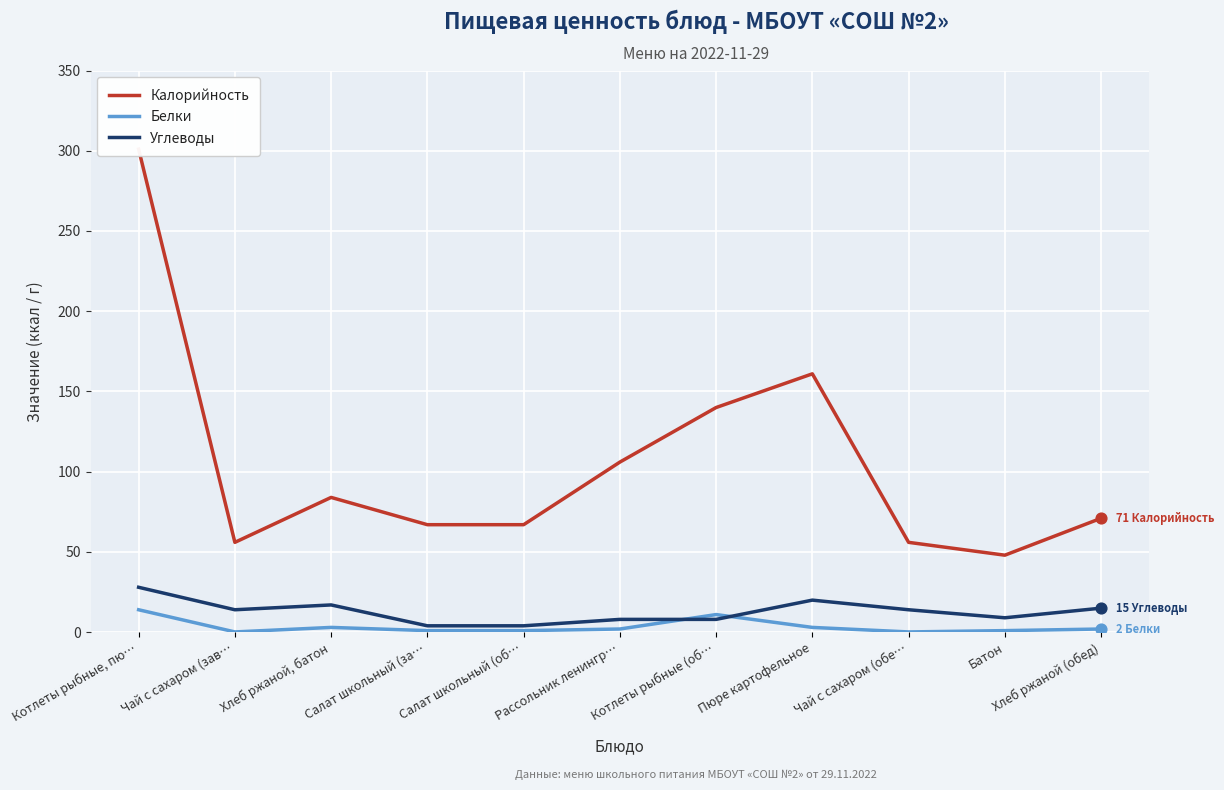

What are all the series names shown in the legend?

Калорийность, Белки, Углеводы